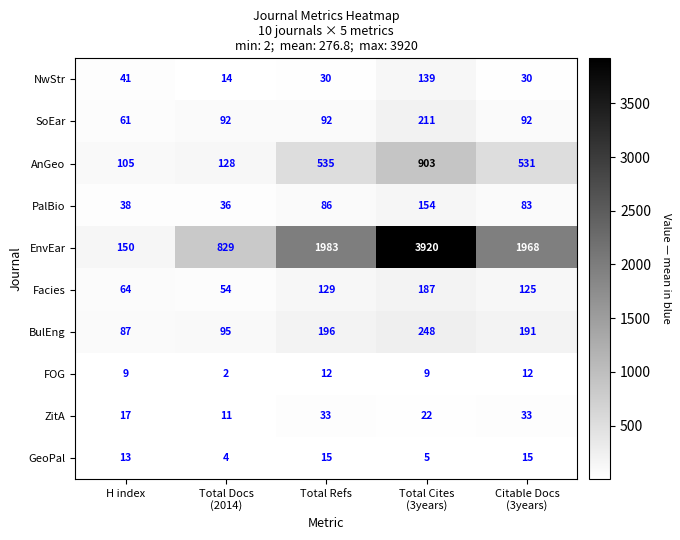

Which series changed the most between Total Cites
(3years) and Citable Docs
(3years)?

EnvEar